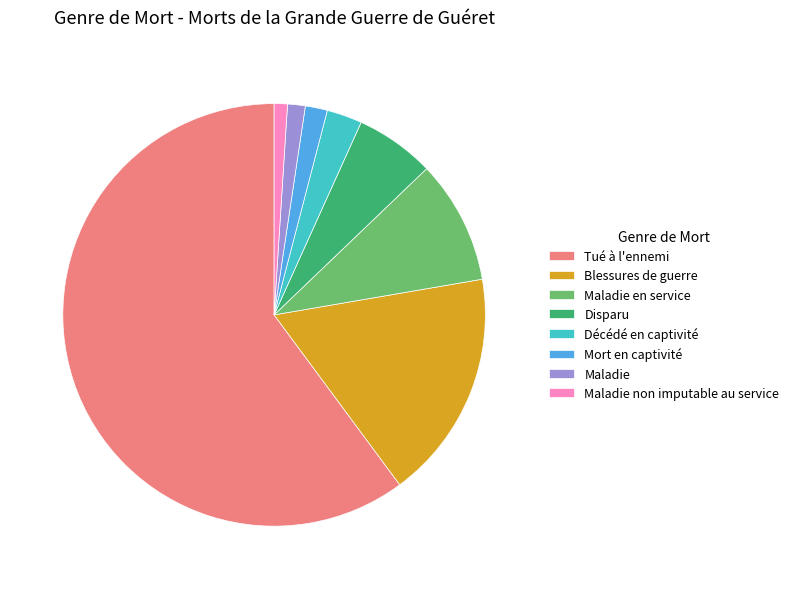

Is Maladie the majority of the pie?

No